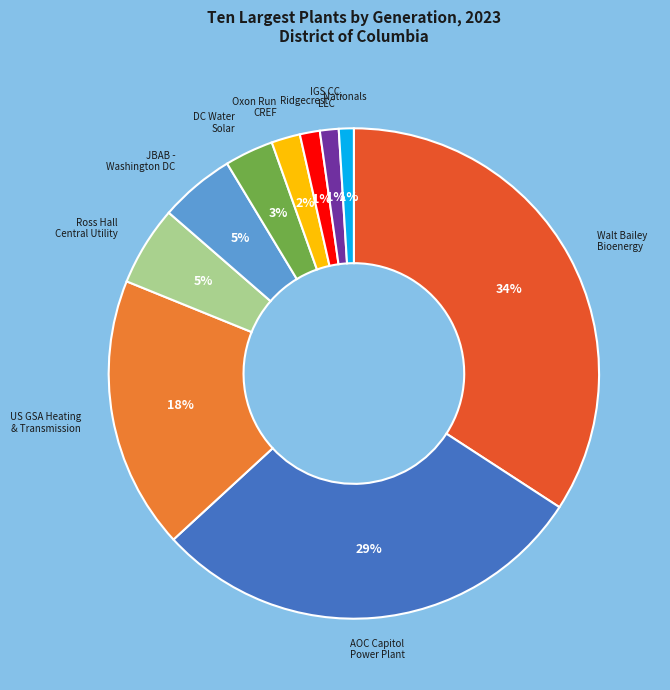

Does any single category account for the majority?

No